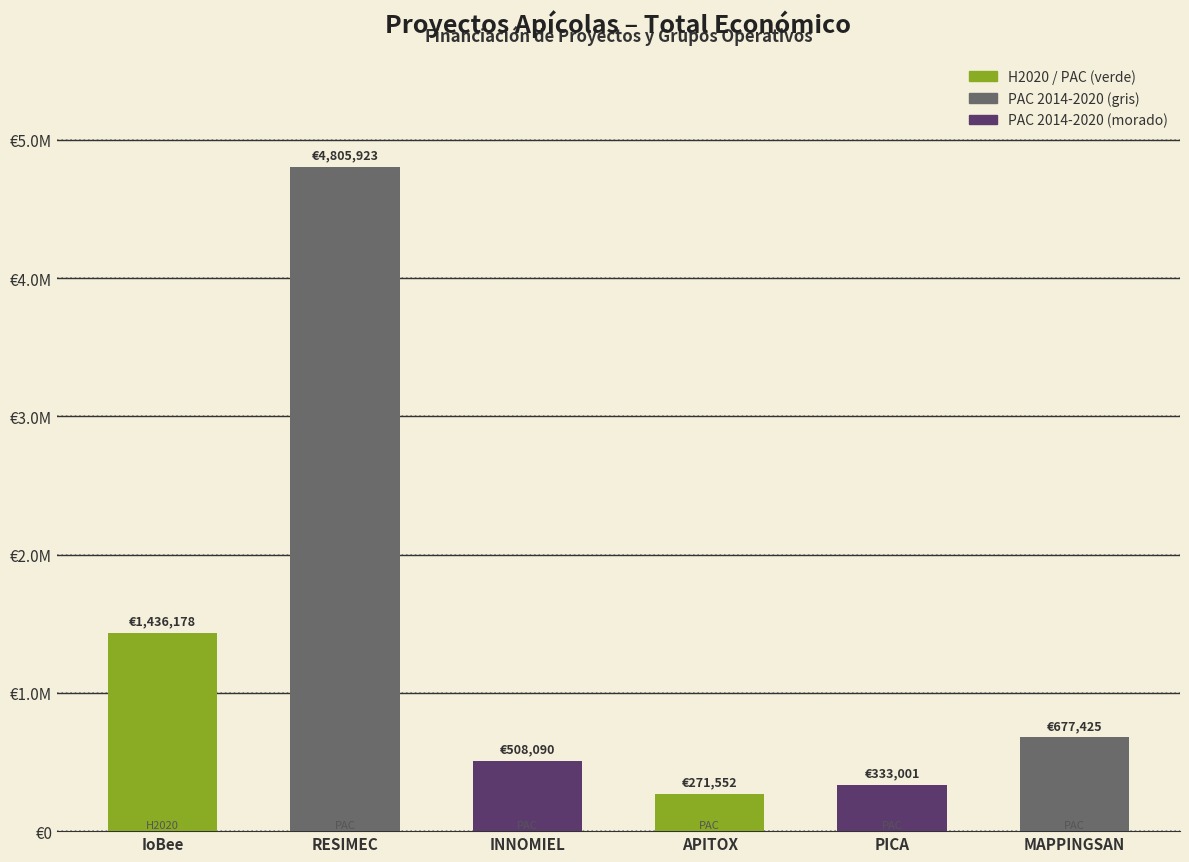

What position from the left is RESIMEC?

2